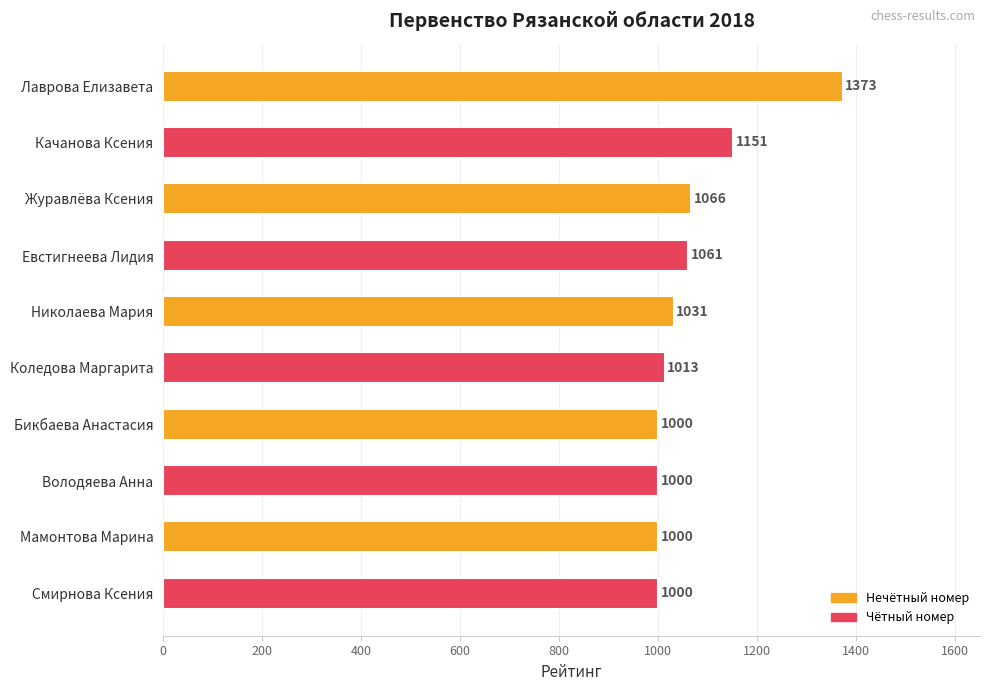

What is the average value?

1070